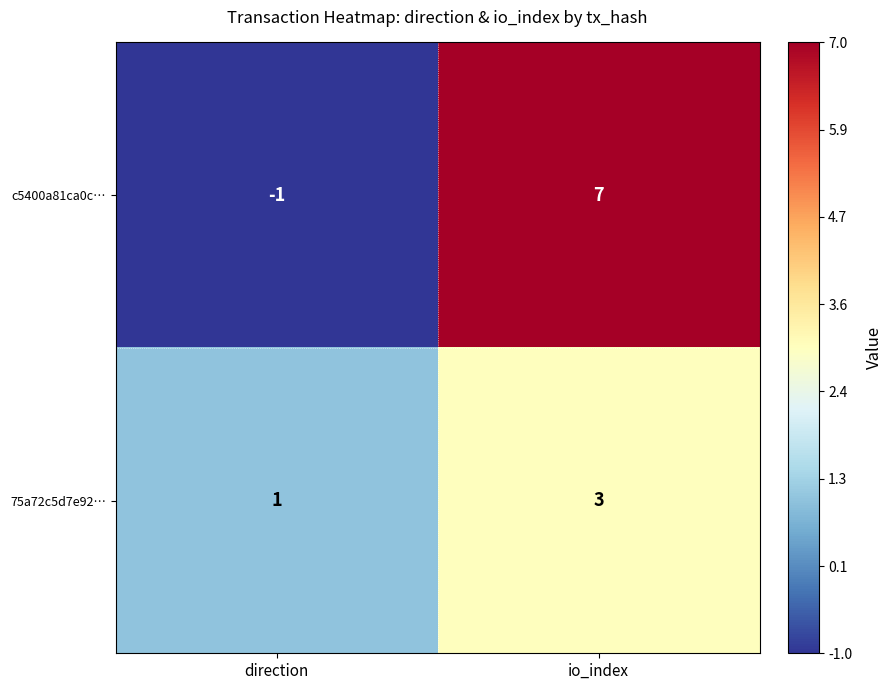

What is the sum of the c5400a81ca0c… values at direction and io_index?

6